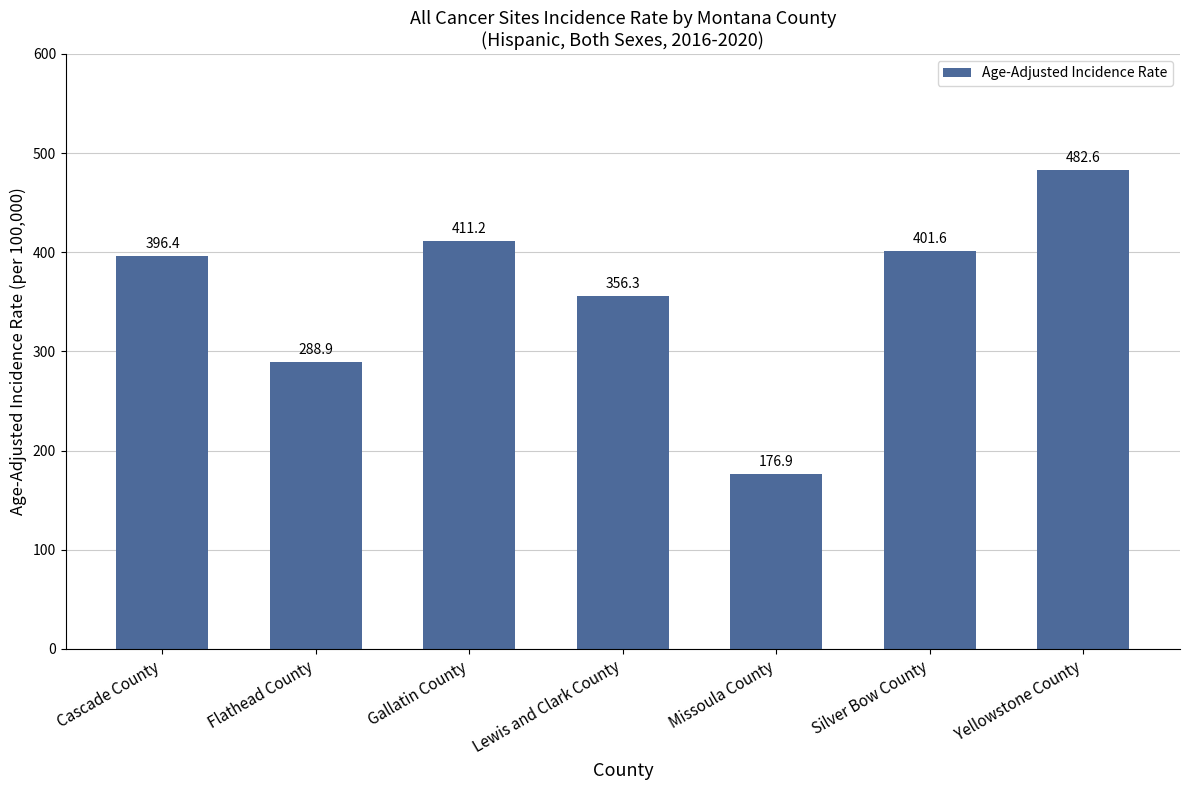

Reading right to left, transcribe all the data shown in this chart.

Yellowstone County=482.6	Silver Bow County=401.6	Missoula County=176.9	Lewis and Clark County=356.3	Gallatin County=411.2	Flathead County=288.9	Cascade County=396.4